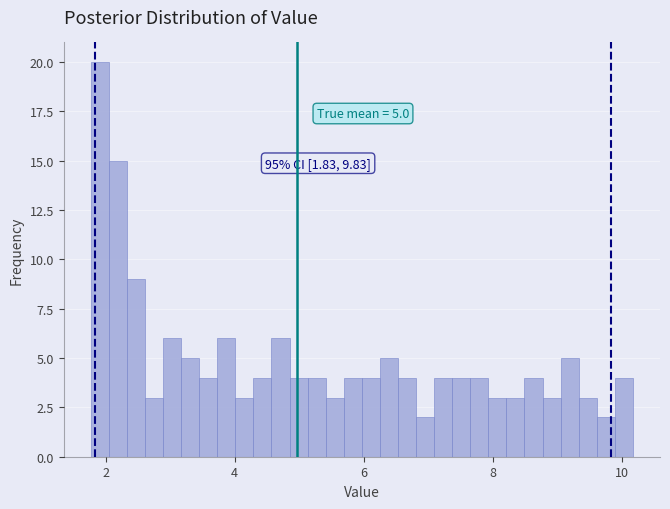

Around what value on the x-axis is the tallest bar? Give the approximate position of its centre, as read against the axis.

2.0